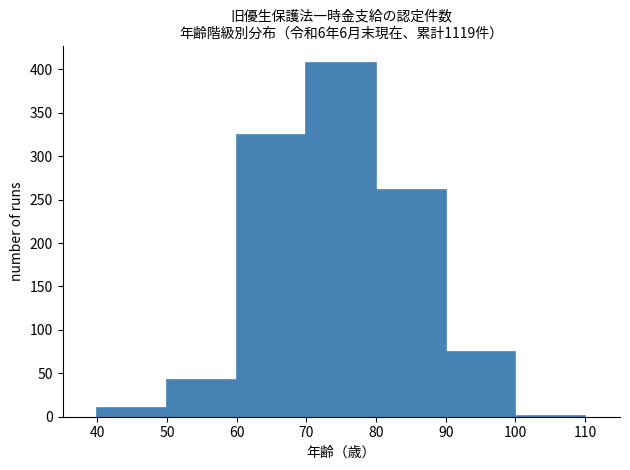

What is the height of the bar covering 60 to 70 on the x-axis? The values are not printed on the chart, so give them approximately, as read against the axis.

325